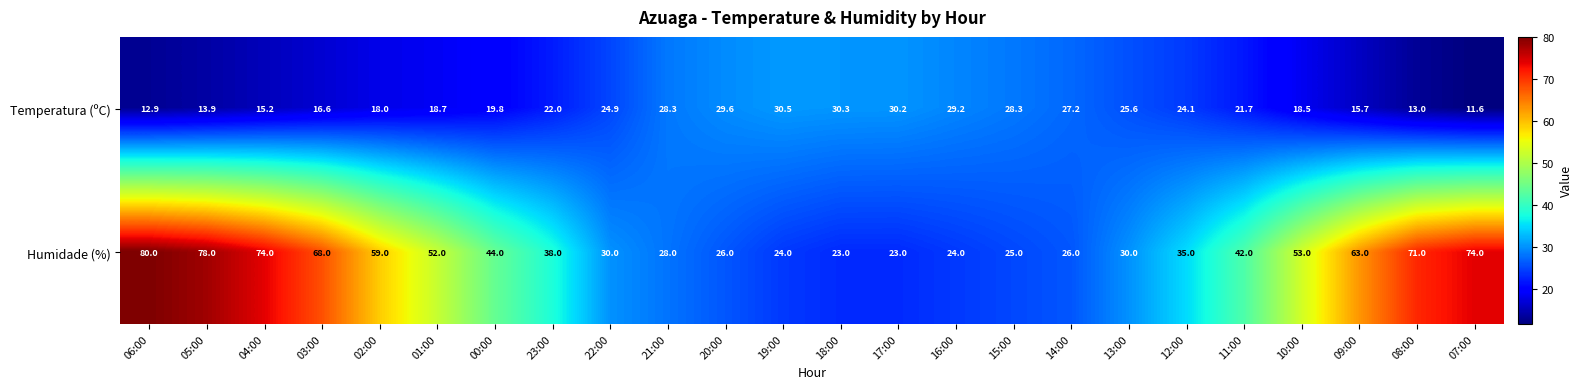

The value of Temperatura (ºC) at 15:00 is 28.3. True or false?

True